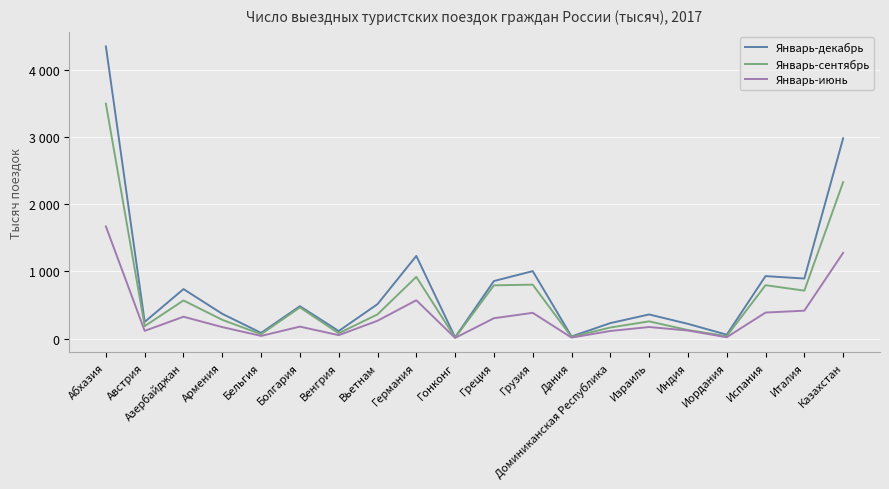

True or false: Январь-сентябрь has more than 0 points higher than both neighbors.

True